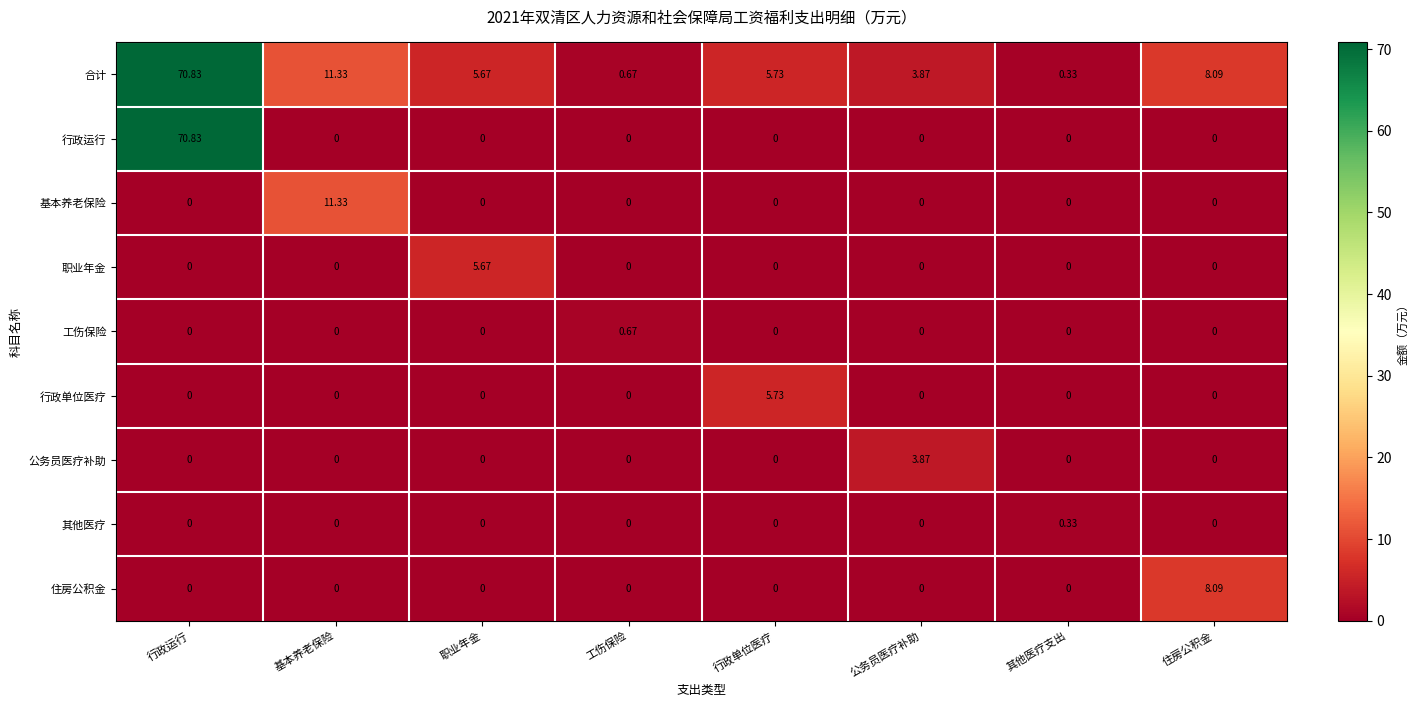

Count the number of categories in the chart.

8